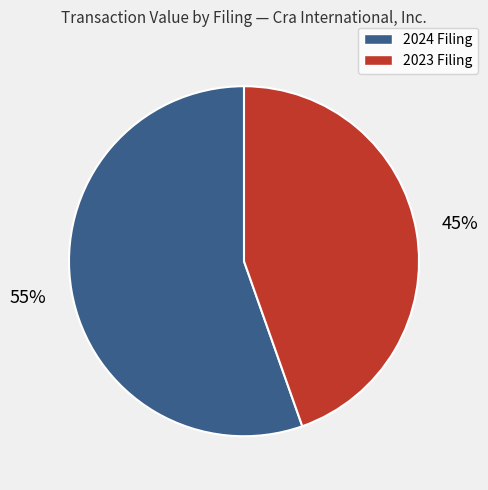

How many slices are in this pie chart?

2